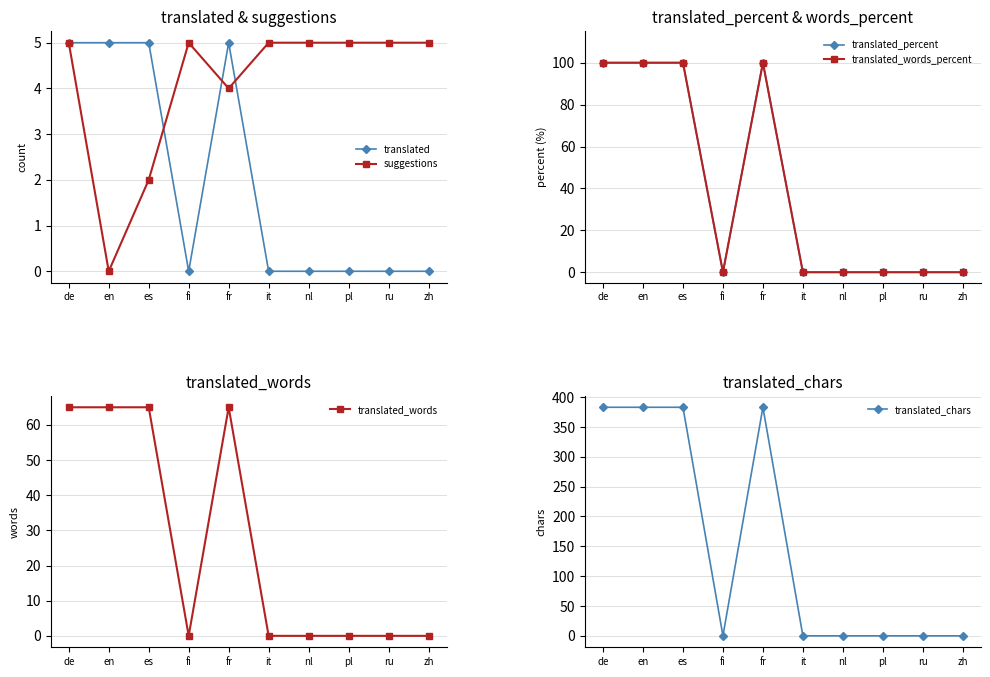

Reading left to right, what are all the values shown in this chart?

translated: 5	5	5	0	5	0	0	0	0	0
suggestions: 5	0	2	5	4	5	5	5	5	5
translated_percent: 100	100	100	0	100	0	0	0	0	0
translated_words_percent: 100	100	100	0	100	0	0	0	0	0
translated_words: 65	65	65	0	65	0	0	0	0	0
translated_chars: 383	383	383	0	383	0	0	0	0	0